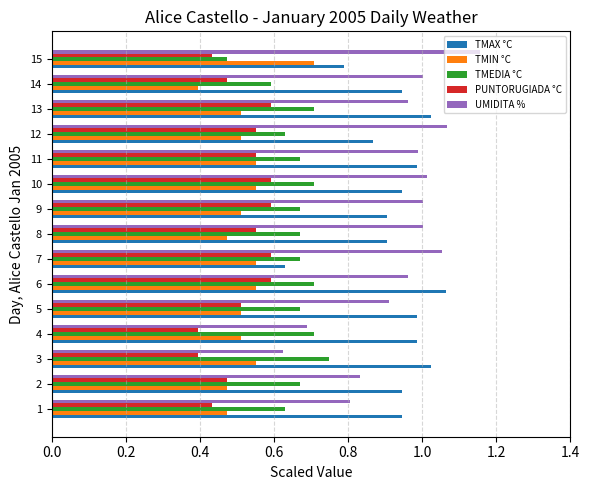

At 9, list the series in order from largest to smallest.

UMIDITA %, TMAX °C, TMEDIA °C, PUNTORUGIADA °C, TMIN °C